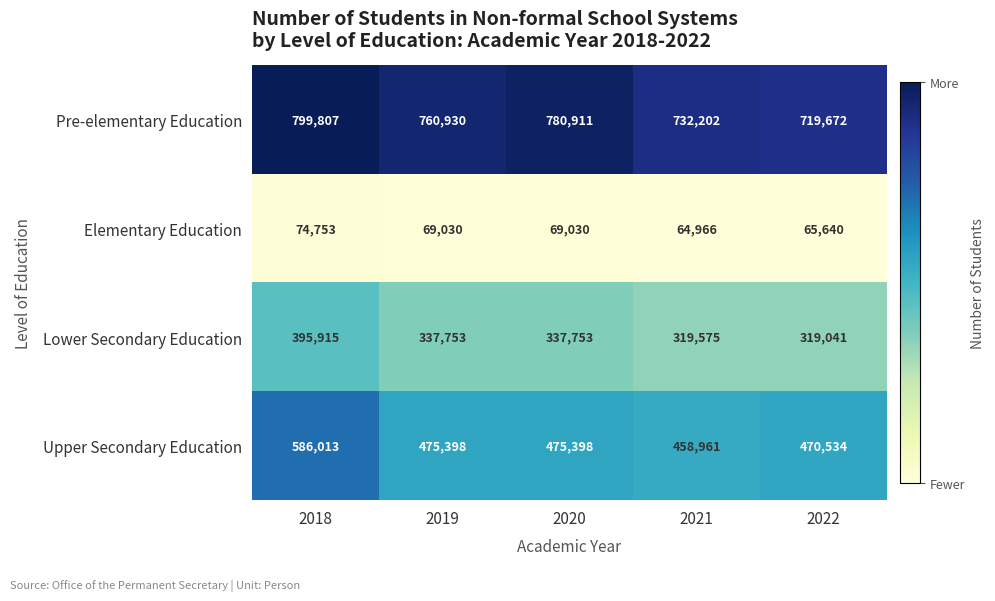

What is the sum of the Elementary Education values at 2020 and 2019?

138060